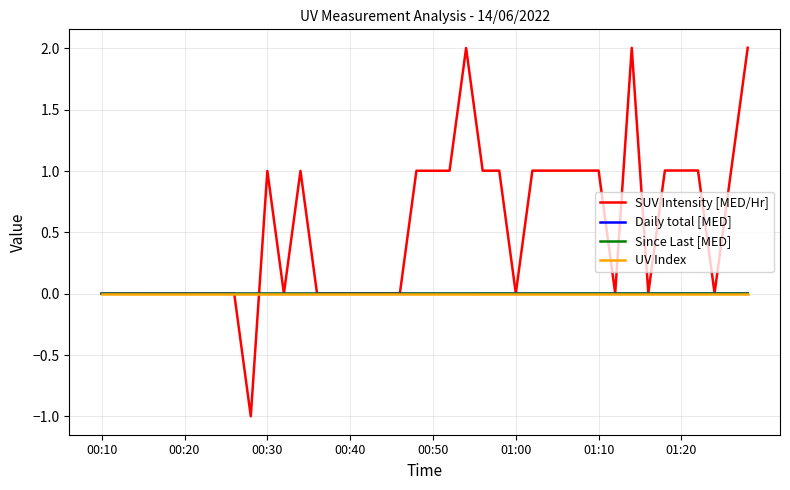

Which series has the largest total across all categories?

SUV Intensity [MED/Hr]